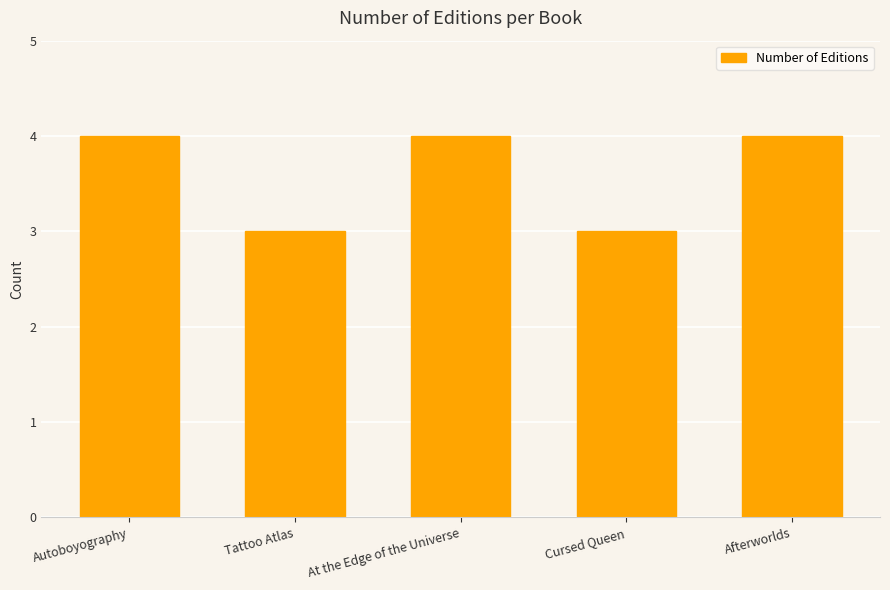

The value at Tattoo Atlas is 3. True or false?

True